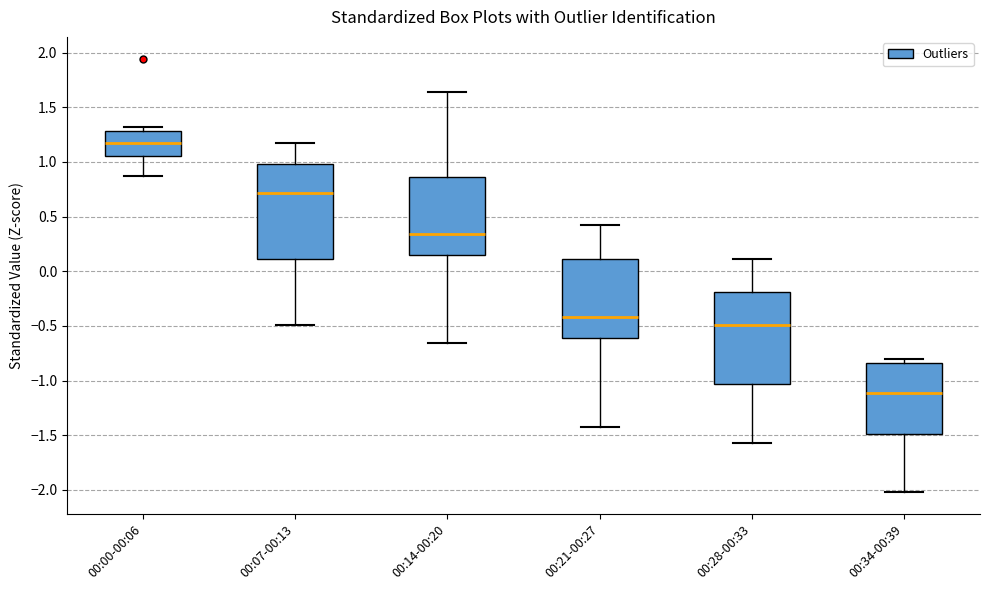

Reading left to right, read every box against the y-axis: the position of its median line, the range the box covers, and the ends of its whiskers. The values are not printed on the chart, so give them approximately, as read against the axis.

00:00-00:06: median 1.15, box 1.05 to 1.30, whiskers 0.85 to 1.30 (just above the box's upper edge)
00:07-00:13: median 0.70, box 0.10 to 1.00, whiskers -0.50 to 1.15
00:14-00:20: median 0.35, box 0.15 to 0.85, whiskers -0.65 to 1.65
00:21-00:27: median -0.40, box -0.60 to 0.10, whiskers -1.40 to 0.40
00:28-00:33: median -0.50, box -1.05 to -0.20, whiskers -1.55 to 0.10
00:34-00:39: median -1.10, box -1.50 to -0.85, whiskers -2.00 to -0.80